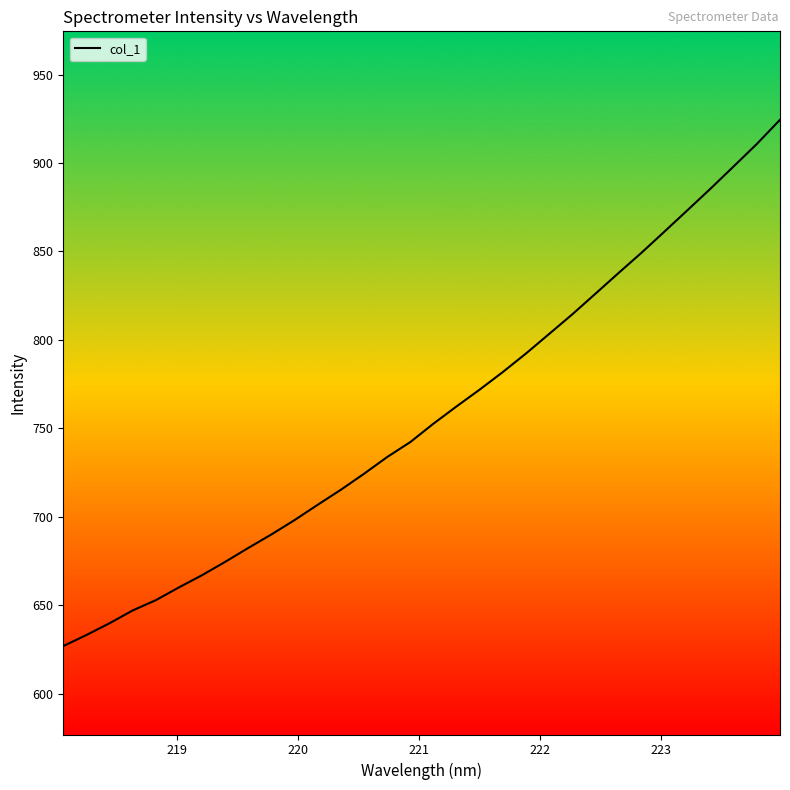

What is the minimum value shown in the chart?

626.8